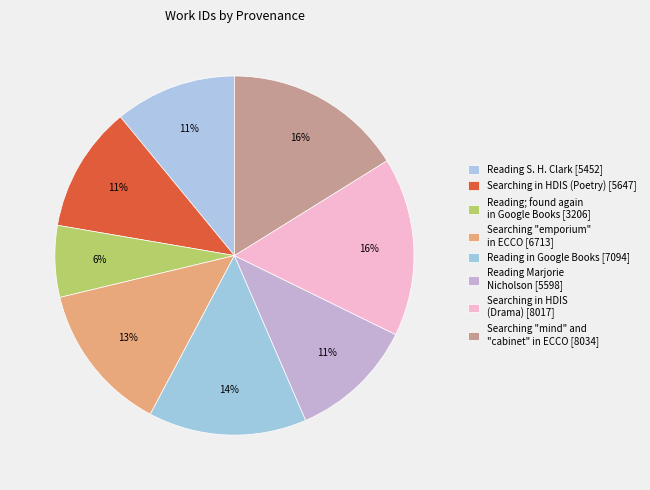

To the nearest percent, what is the difference between the largest and smallest slice percentages?

10%